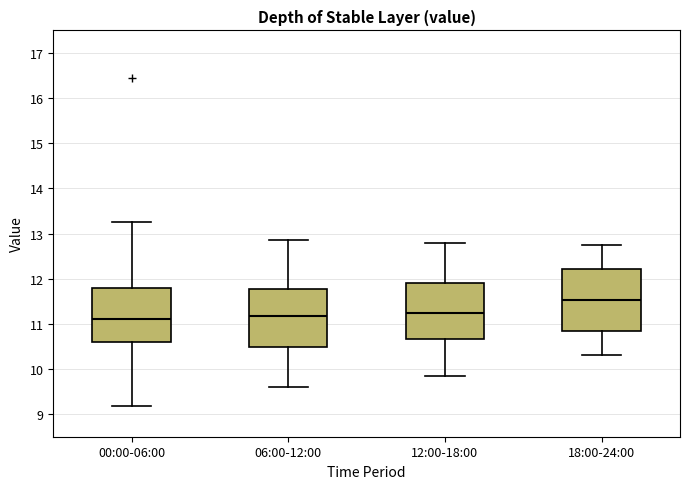

Where is the upper edge of the box for 06:00-12:00 on the y-axis? The values are not printed on the chart, so give them approximately, as read against the axis.

11.8